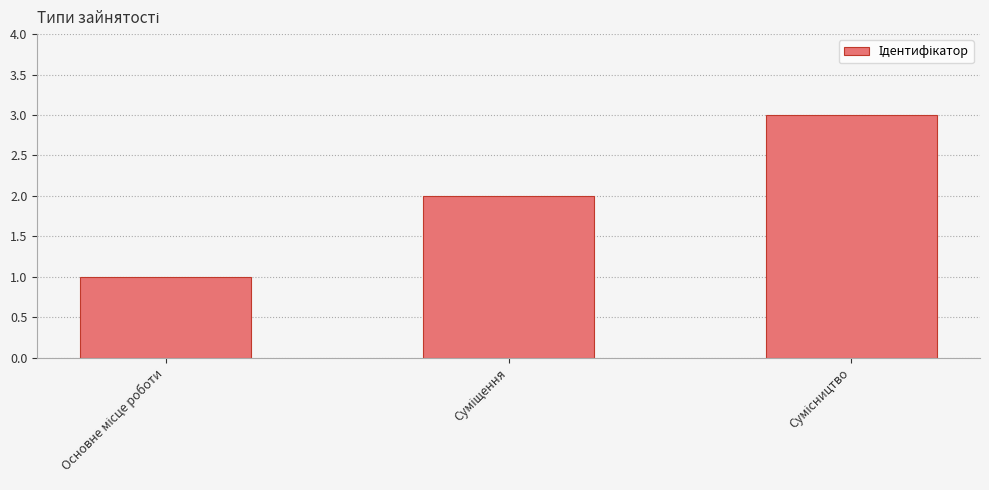

What is the value of the 3rd bar from the left?

3